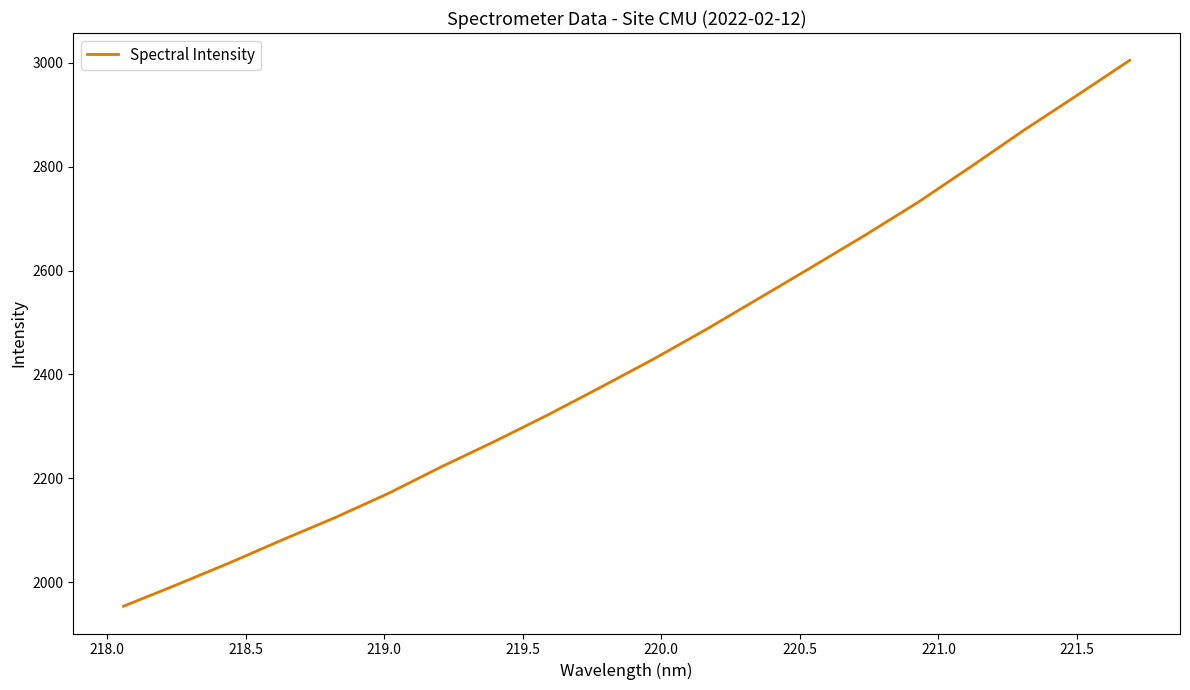

What is the difference between the maximum and minimum values?

1051.5